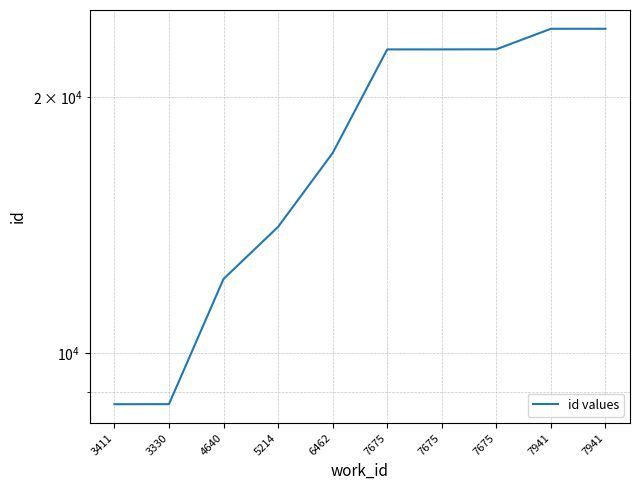

List the labels in order of value, smallest first.

3411, 3330, 4640, 5214, 6462, 7675, 7675, 7675, 7941, 7941